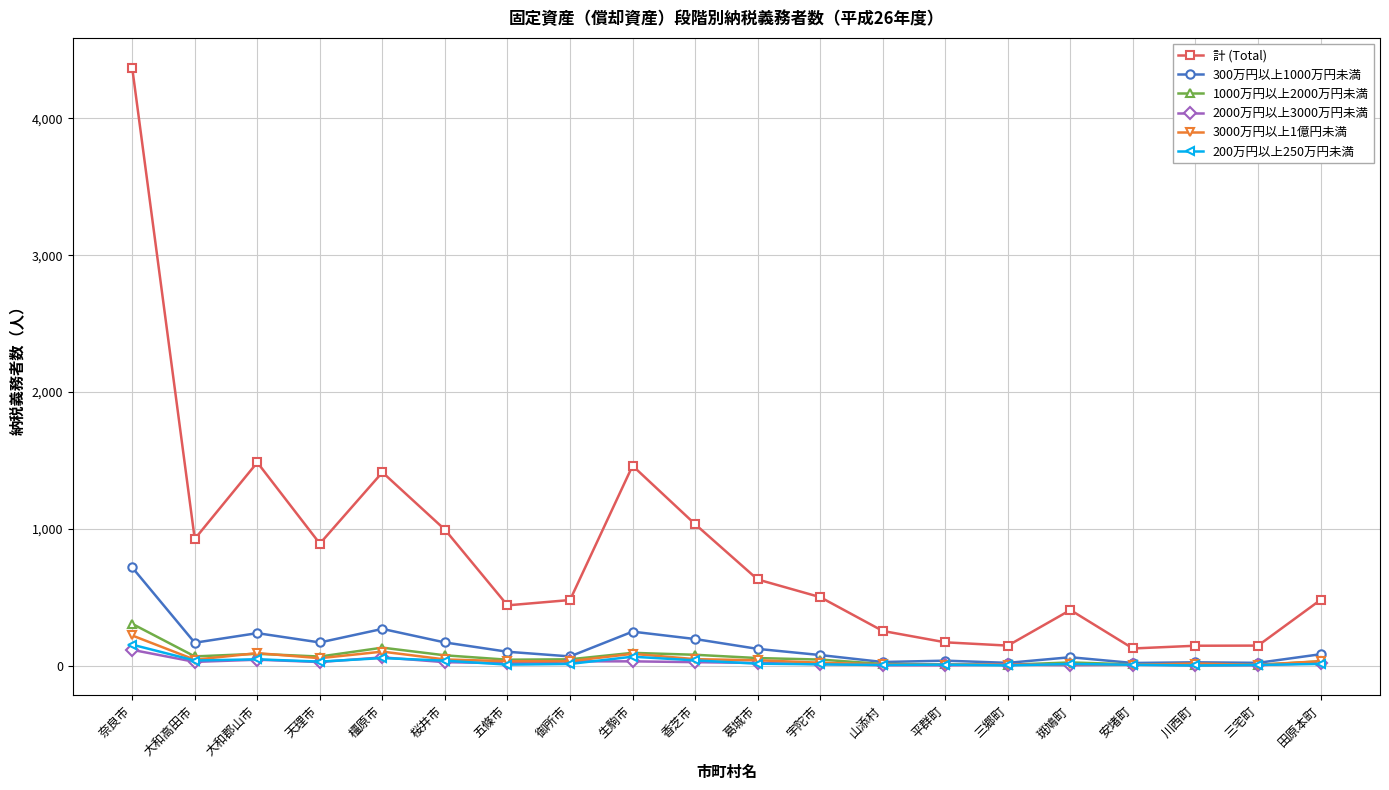

Is it true that 200万円以上250万円未満 equals 9 at 平群町?

True